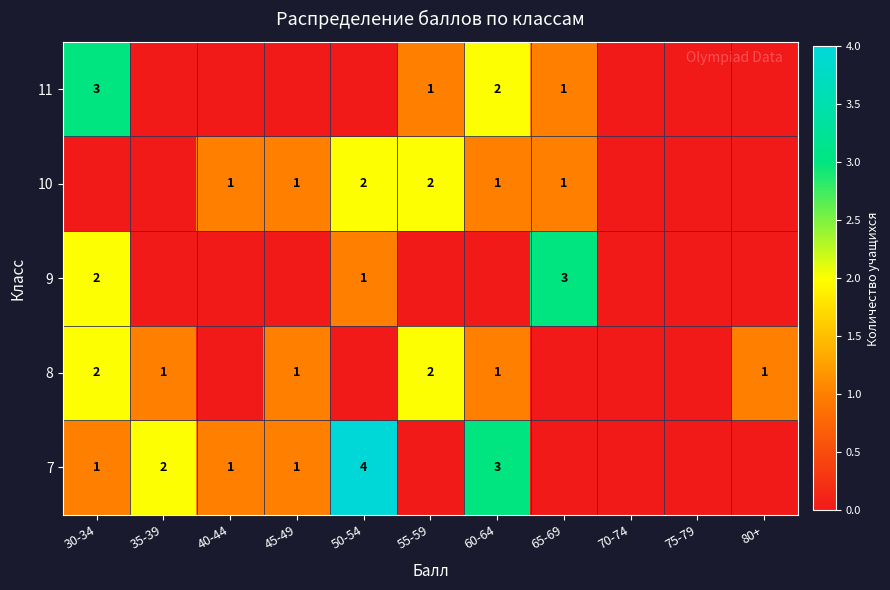

The value of 7 at 40-44 is 2. True or false?

False